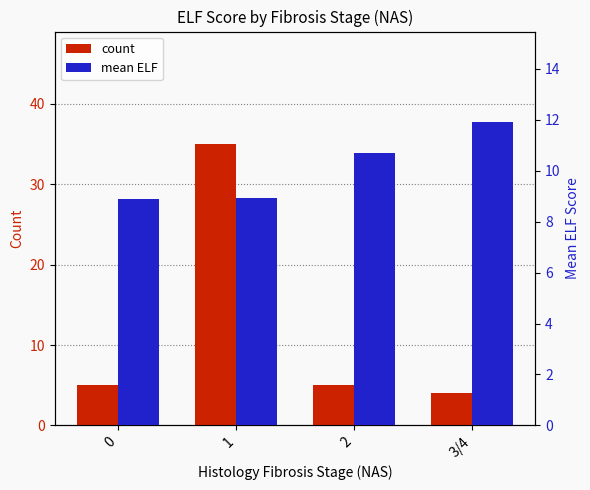

How many data points in count are less than 5?

1